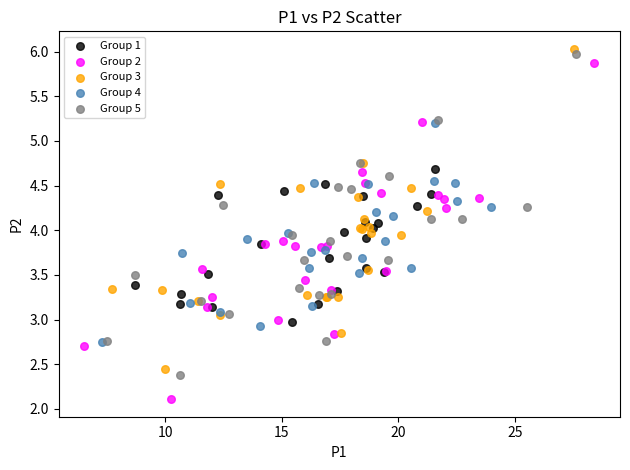

Which series contains the highest Y value?

Group 3